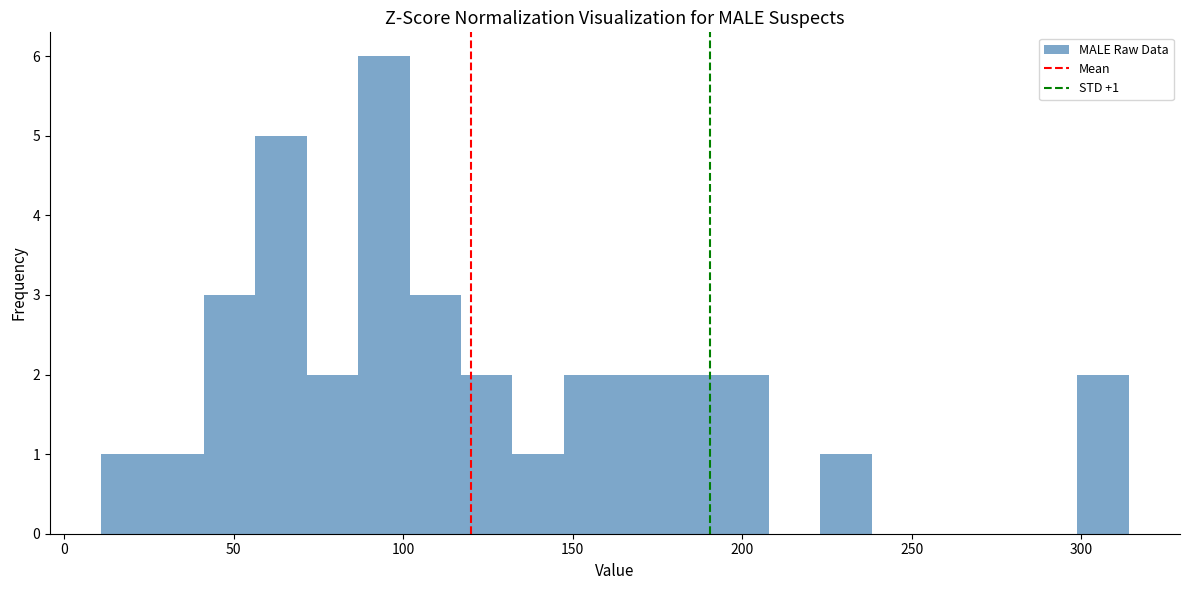

Around what value on the x-axis is the tallest bar? Give the approximate position of its centre, as read against the axis.

95